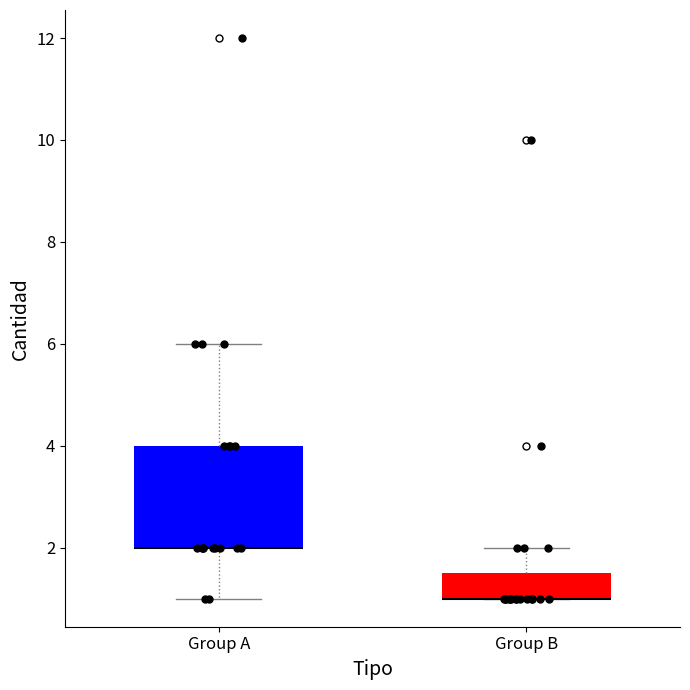

Which box is the tallest, from its lower edge to its upper edge?

Group A